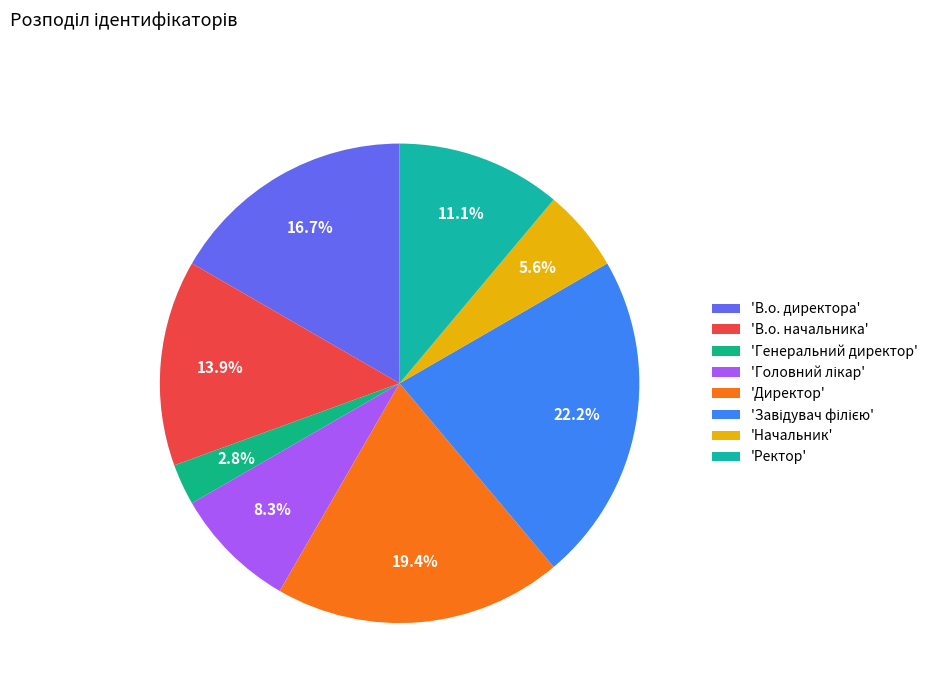

How many segments does this pie chart have?

8